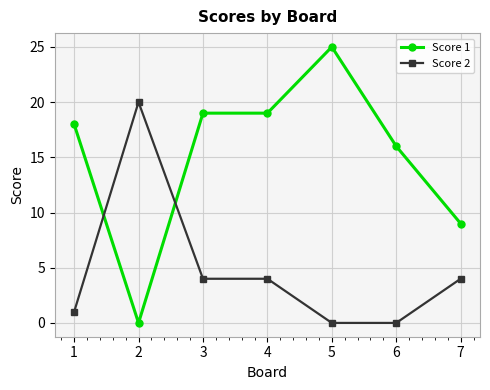

Rank the series by their average value, from highest to lowest.

Score 1, Score 2